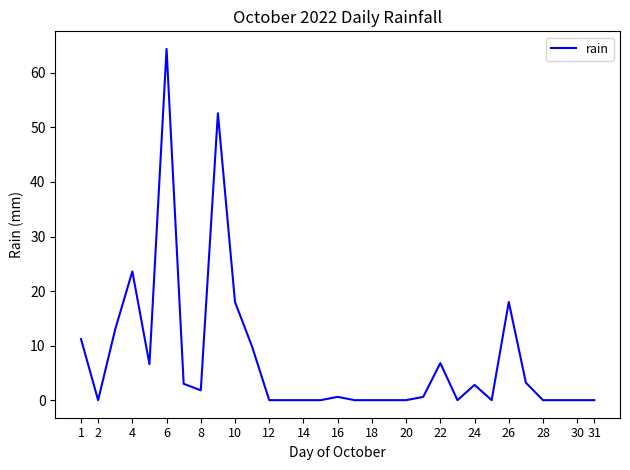

What is the maximum value shown in the chart?

64.4